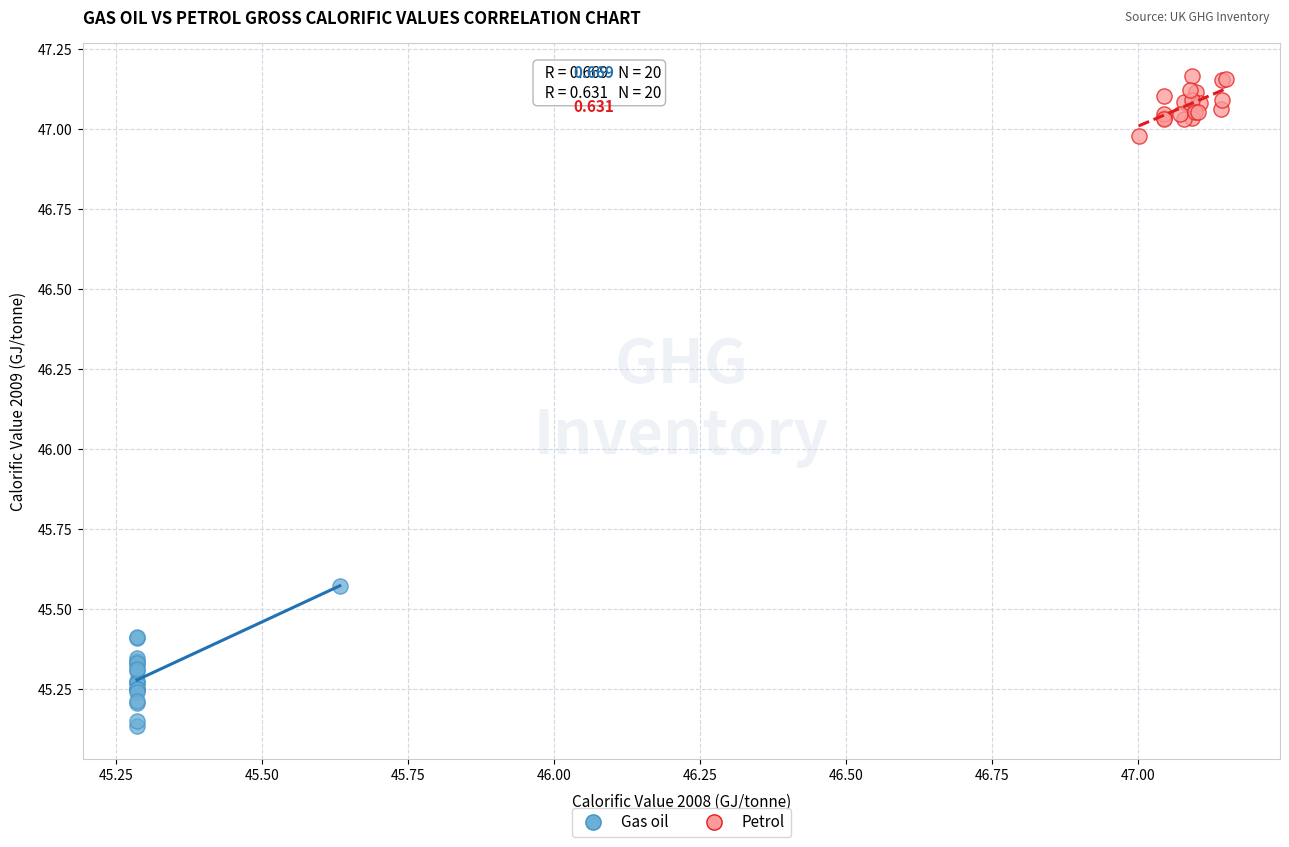

What are all the series names shown in the legend?

Gas oil, Petrol